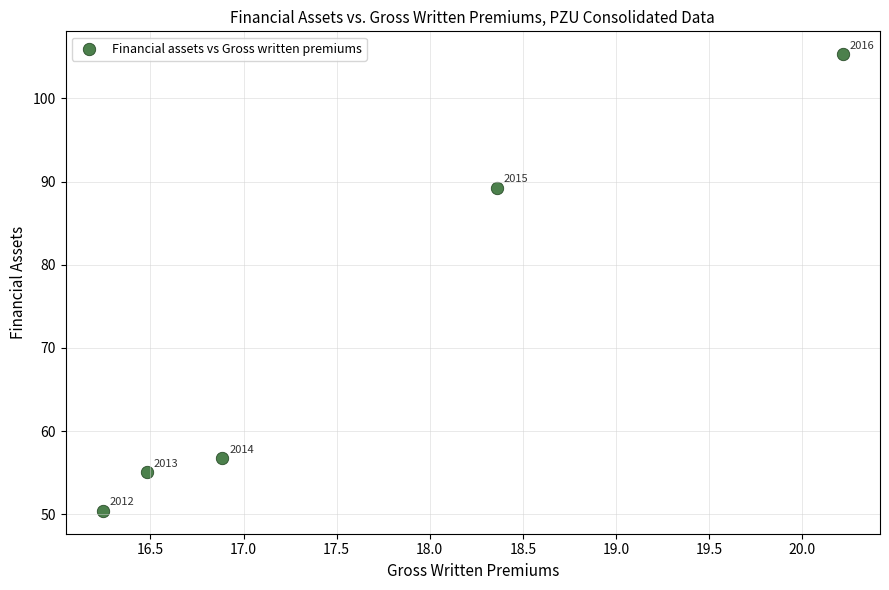

What Y value in the scatter plot is closest to 77?

89.2